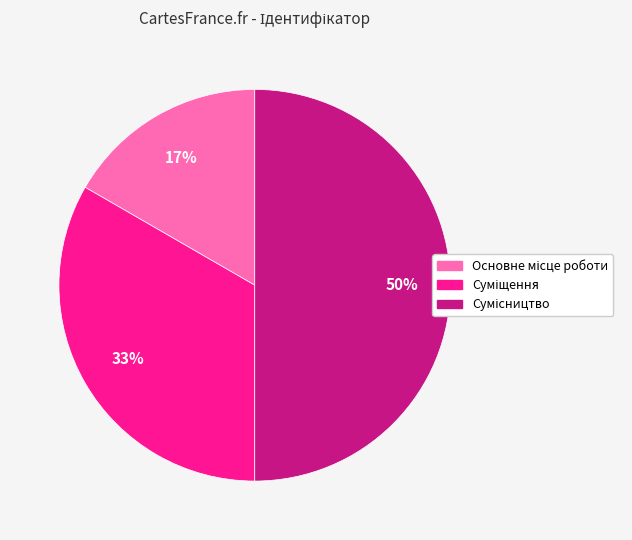

To the nearest percent, what is the average slice percentage?

33%